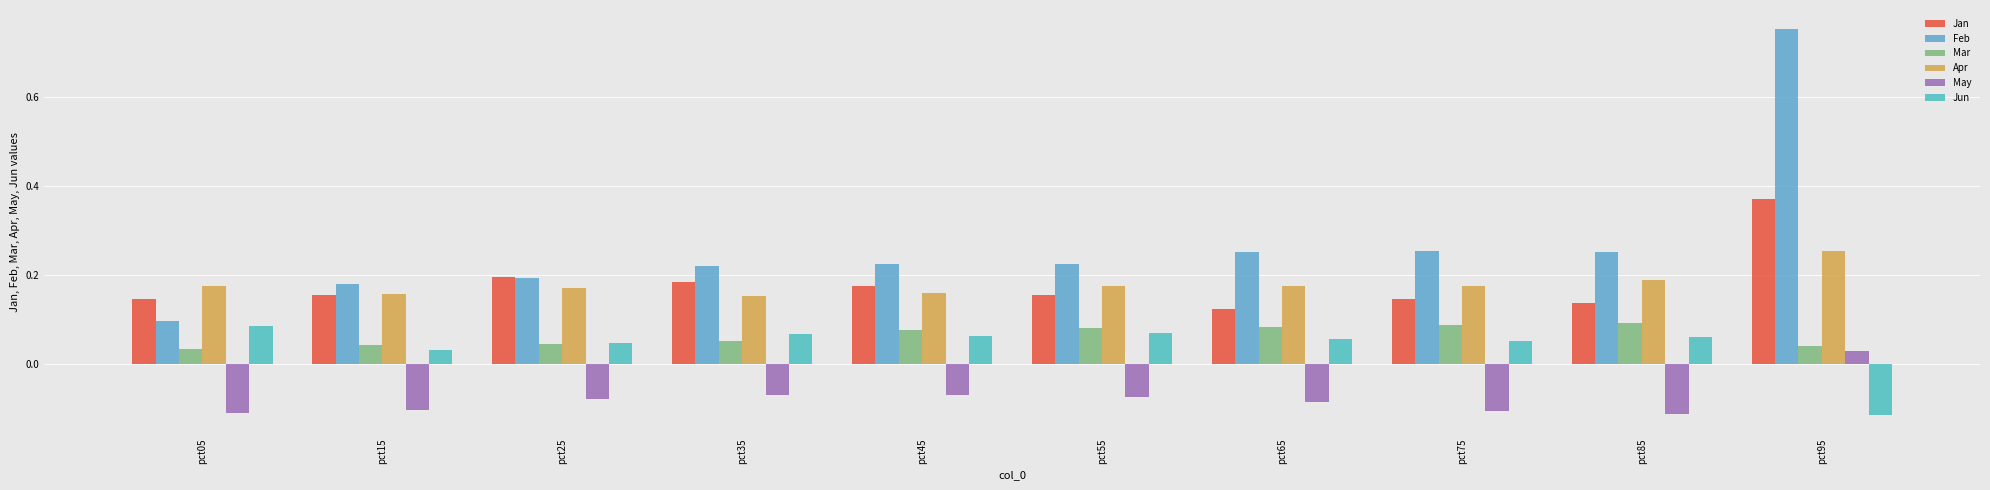

Rank the series at pct05 from highest to lowest value.

Apr, Jan, Feb, Jun, Mar, May